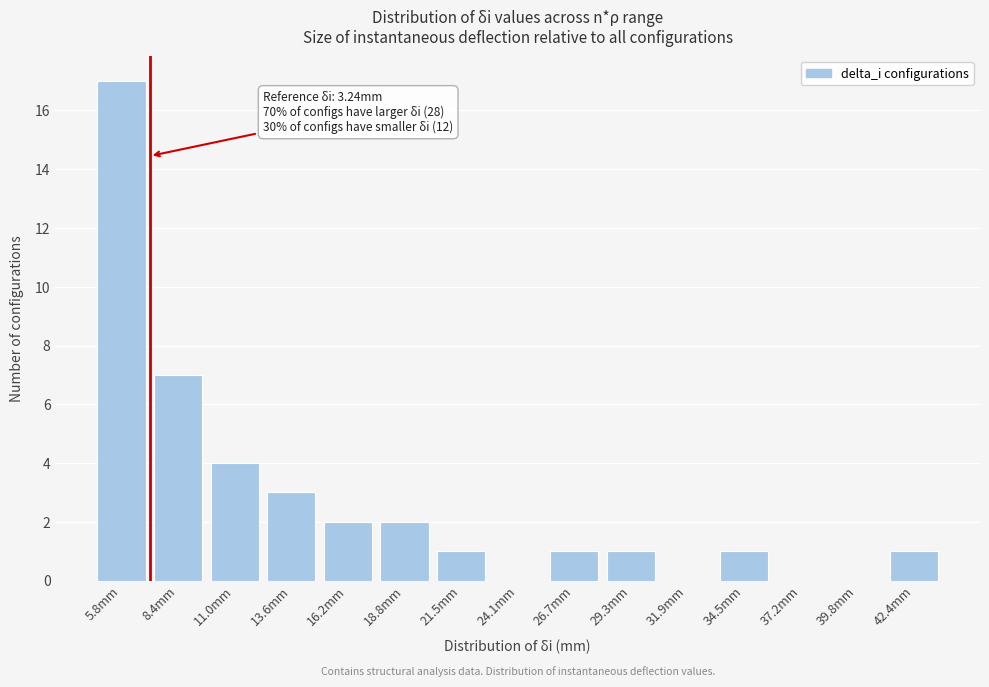

Reading right to left, extract all data points from this chart.

42.4mm=1	39.8mm=0	37.2mm=0	34.5mm=1	31.9mm=0	29.3mm=1	26.7mm=1	24.1mm=0	21.5mm=1	18.8mm=2	16.2mm=2	13.6mm=3	11.0mm=4	8.4mm=7	5.8mm=17